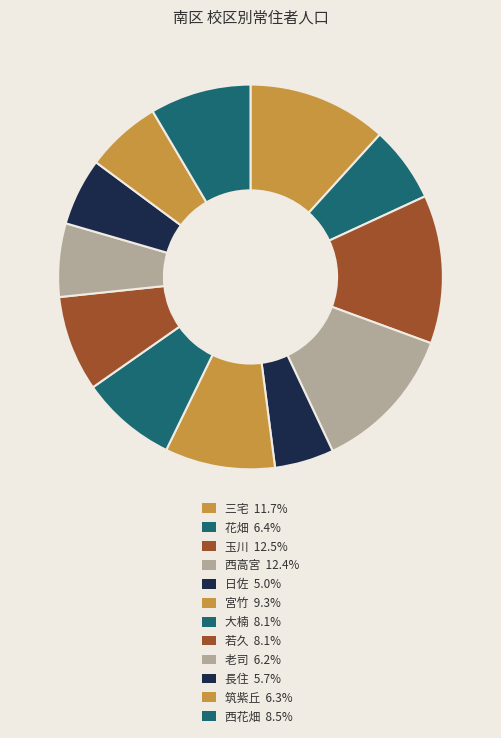

Does 日佐 represent more than half of the total?

No